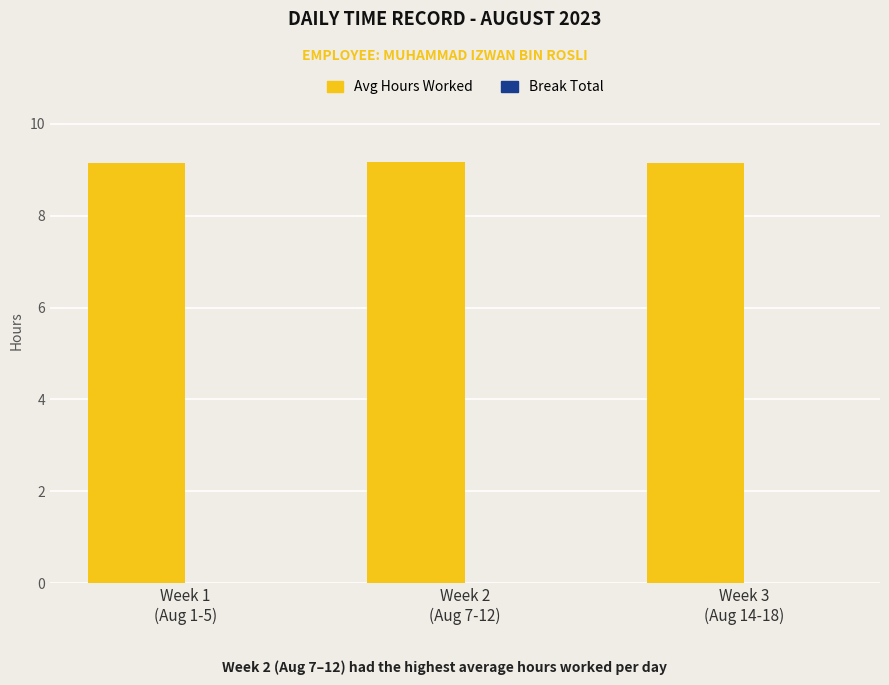

Count the number of data series in this chart.

1